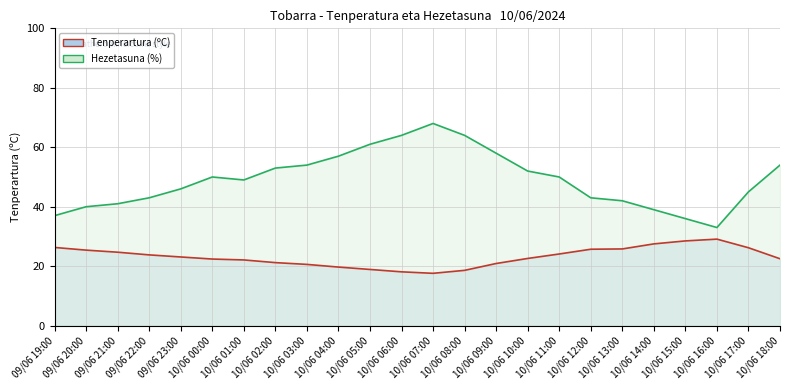

What is the difference between the highest and lowest values at 10/06 12:00?

17.3